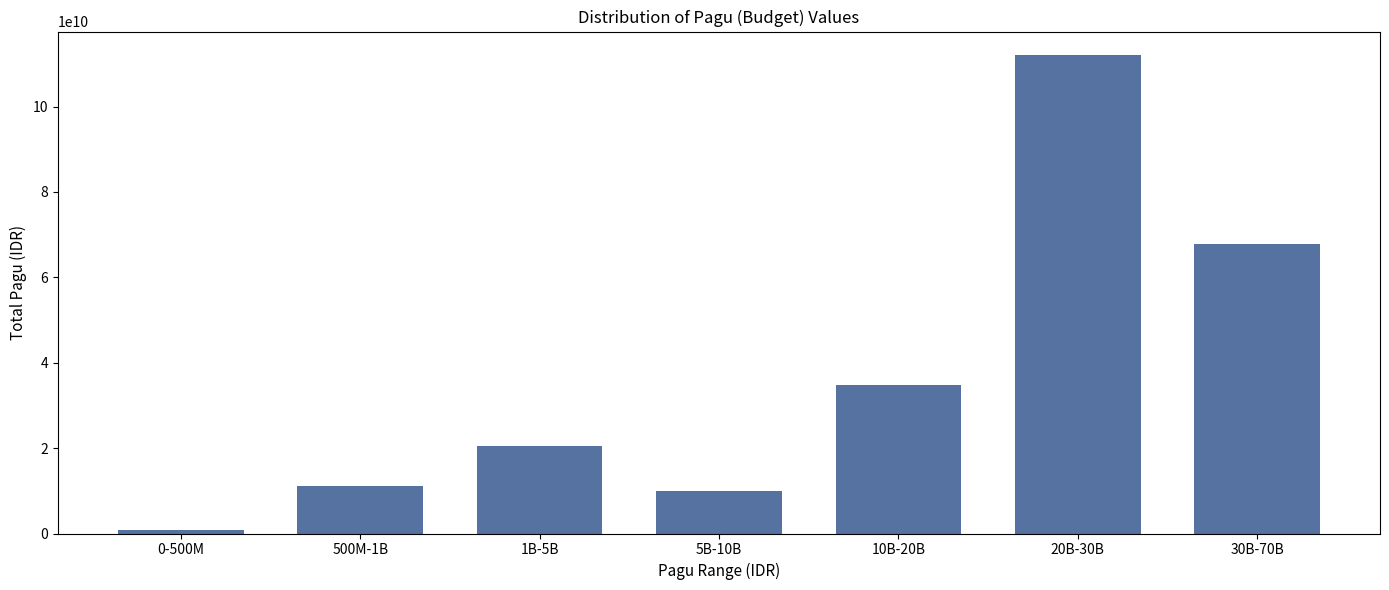

Reading left to right, list all the values displayed in this chart.

769935000	11102546550	20461159800	9916600000	34809800000	111955856200	67911550000